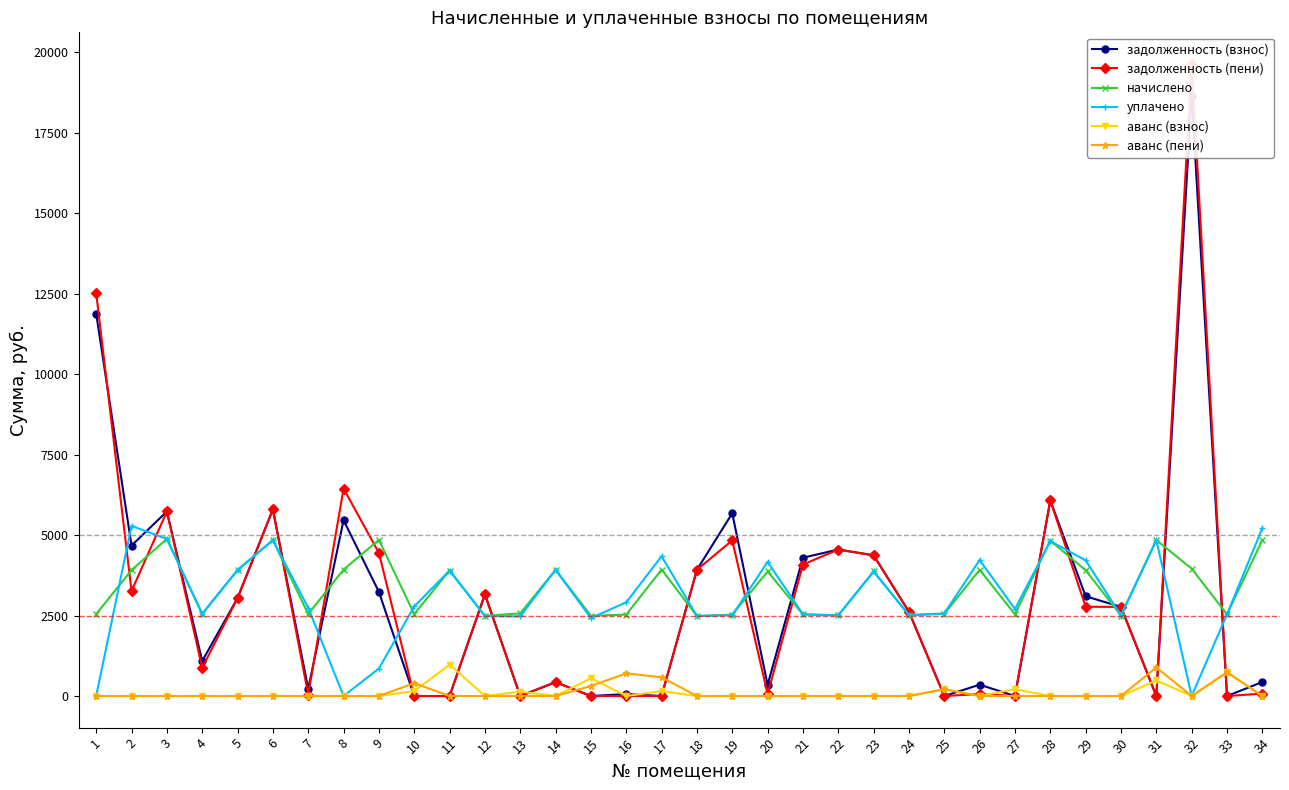

What is the difference between the second highest and second lowest values in the задолженность (взнос) series?

11875.8